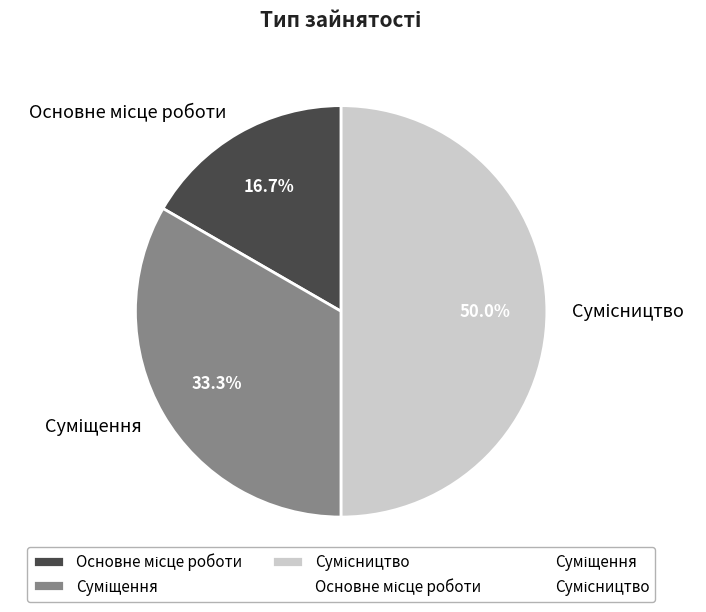

Which slice is the largest?

Сумісництво